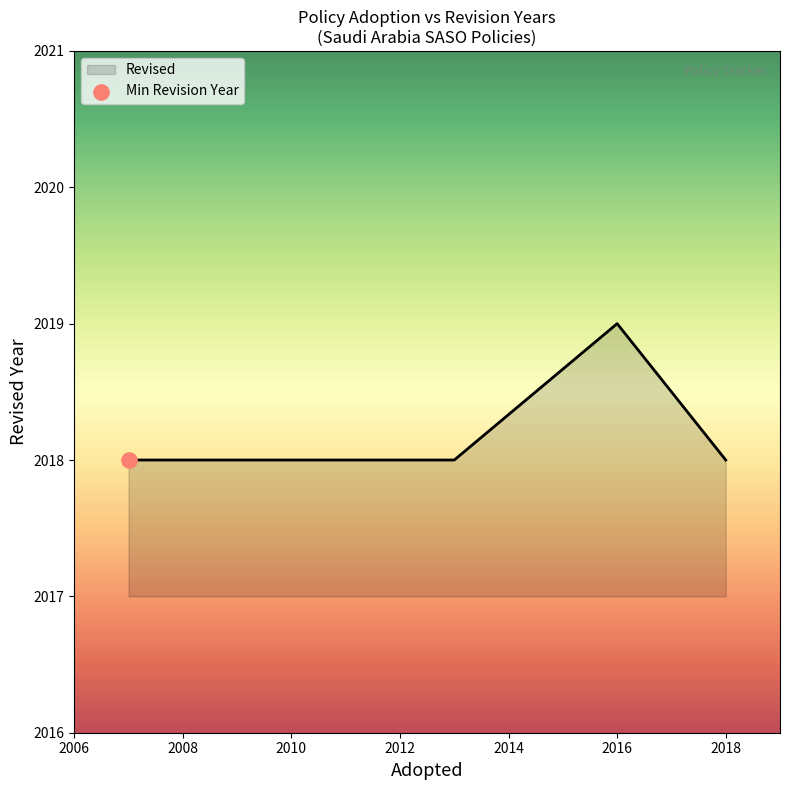

What is the maximum value shown in the chart?

2019